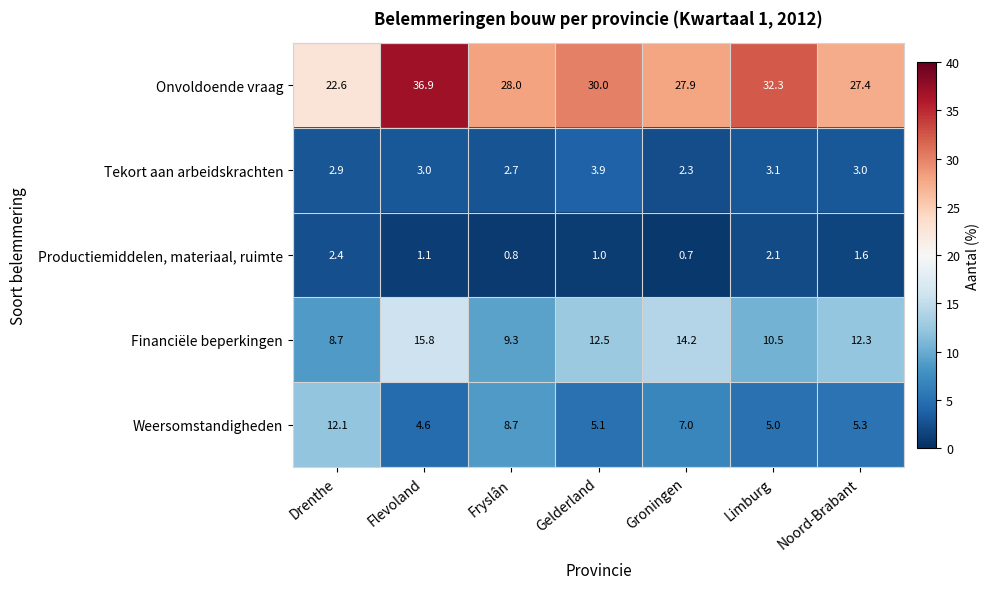

Which category has the highest value across all series?

Flevoland